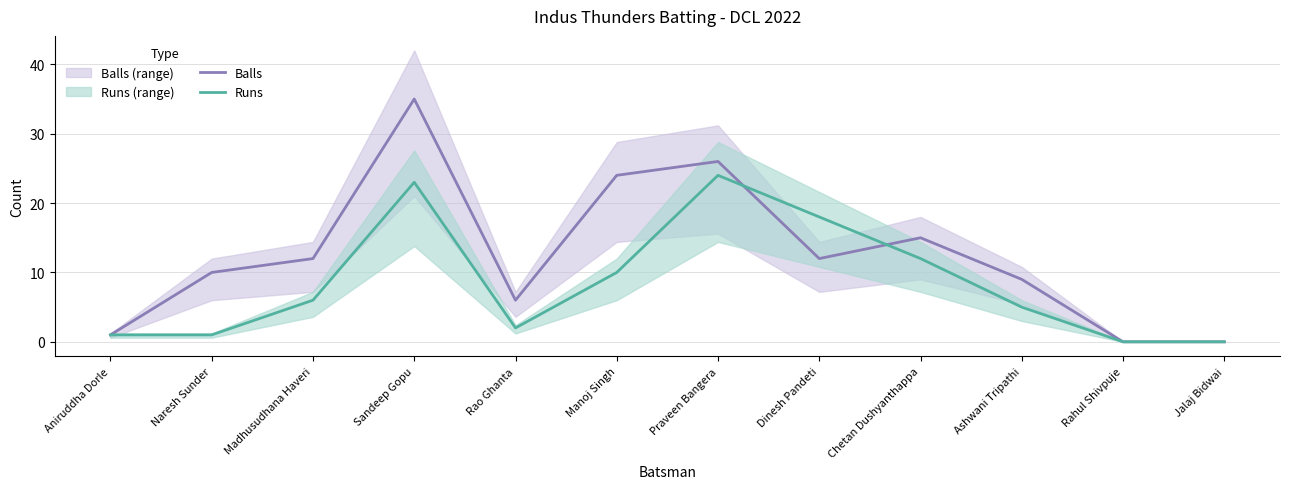

At which category is the sum across all series the highest?

Sandeep Gopu